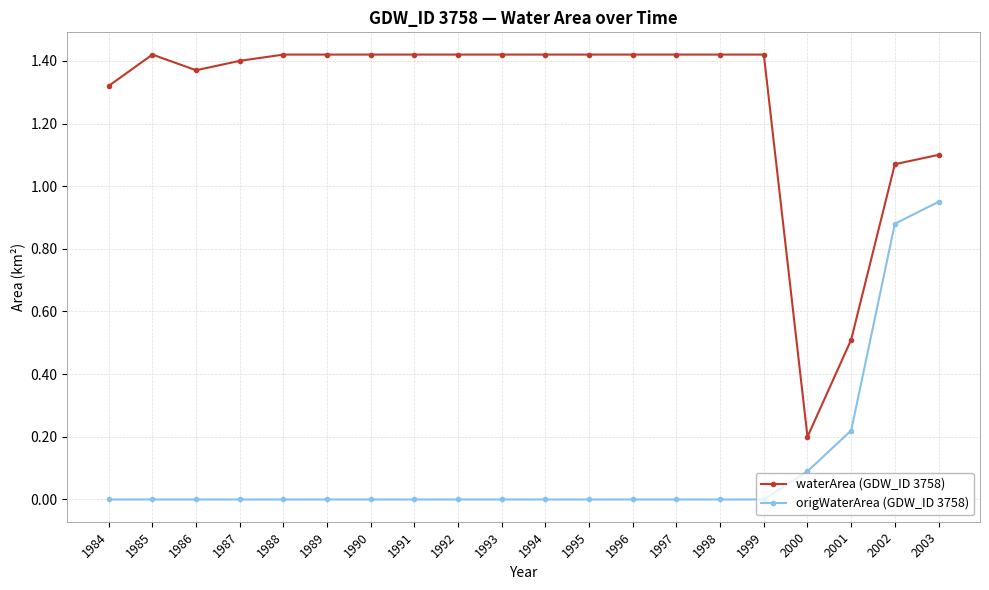

Which series has the largest total across all categories?

waterArea (GDW_ID 3758)